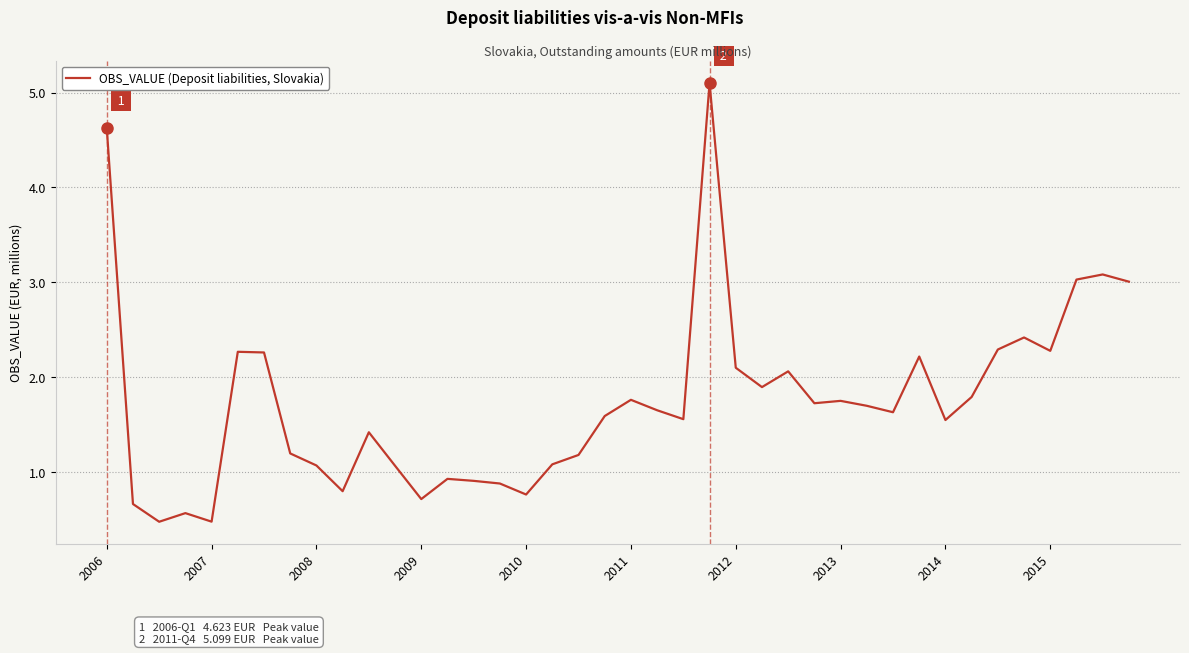

What is the greatest value displayed?

5.1